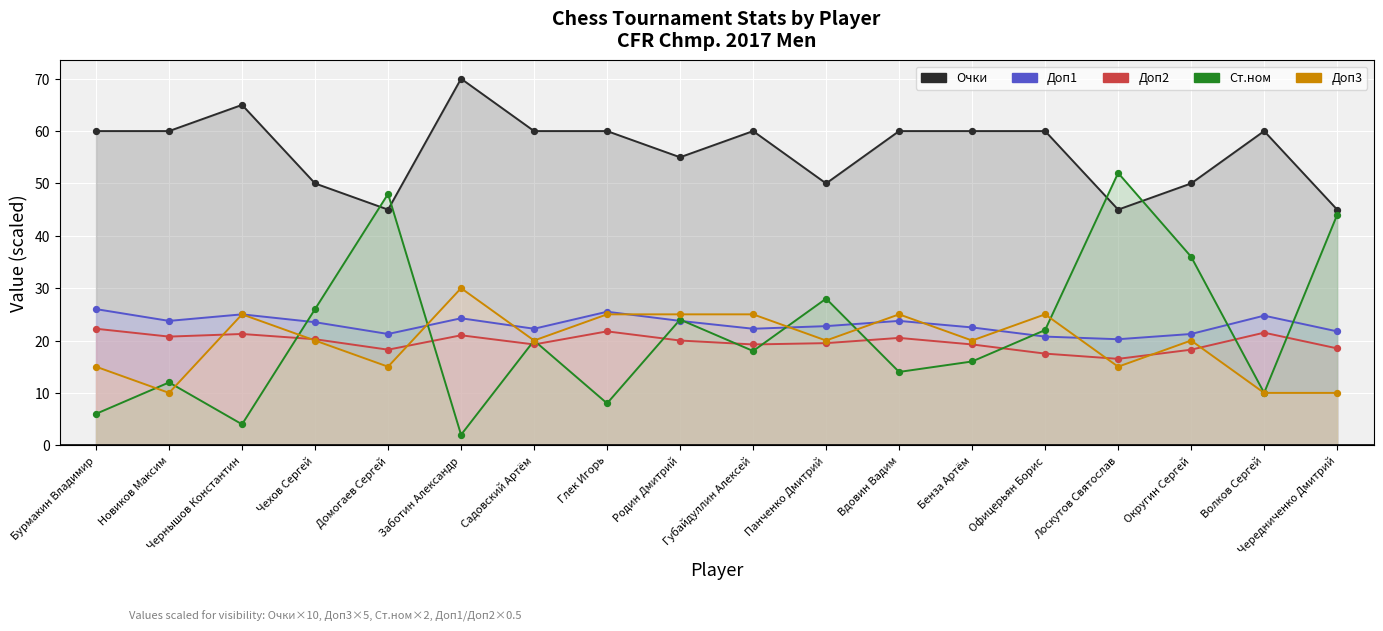

Which series reaches the maximum Y coordinate?

Очки